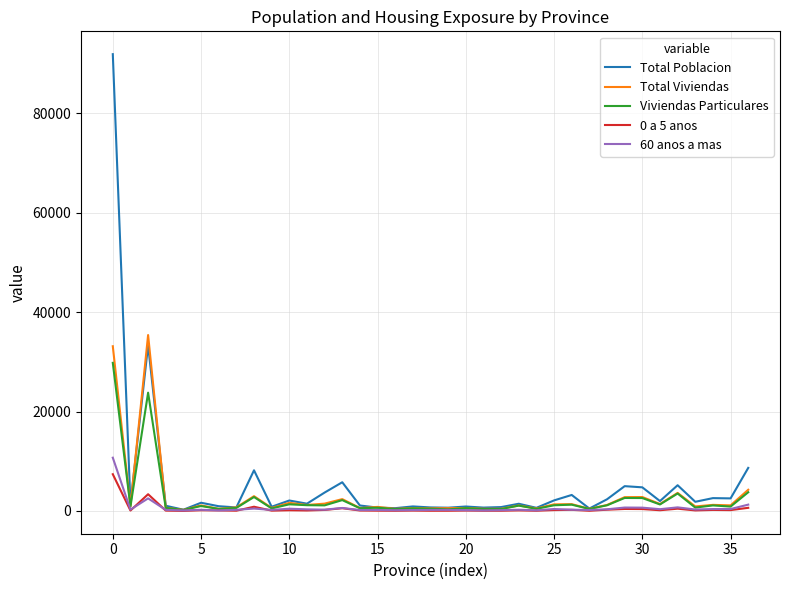

Which series has the widest spread of values?

Total Poblacion